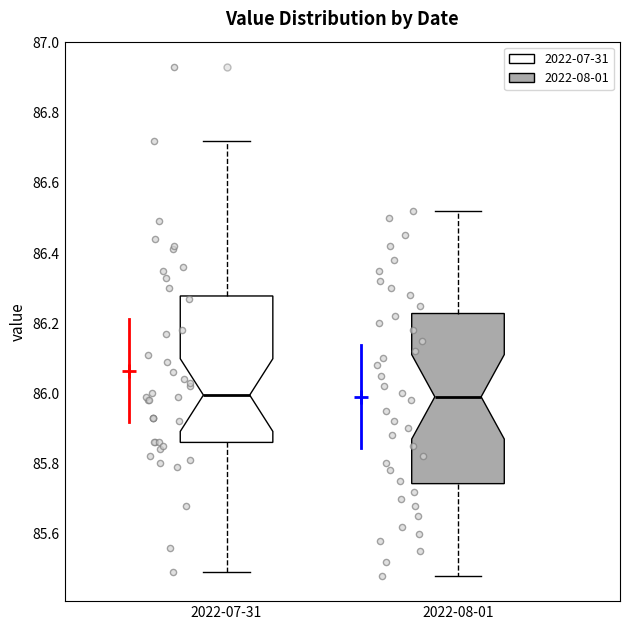

Reading left to right, read every box against the y-axis: the position of its median line, the range the box covers, and the ends of its whiskers. The values are not printed on the chart, so give them approximately, as read against the axis.

2022-07-31: median 86.00, box 85.86 to 86.28, whiskers 85.50 to 86.72
2022-08-01: median 86.00, box 85.74 to 86.22, whiskers 85.48 to 86.52